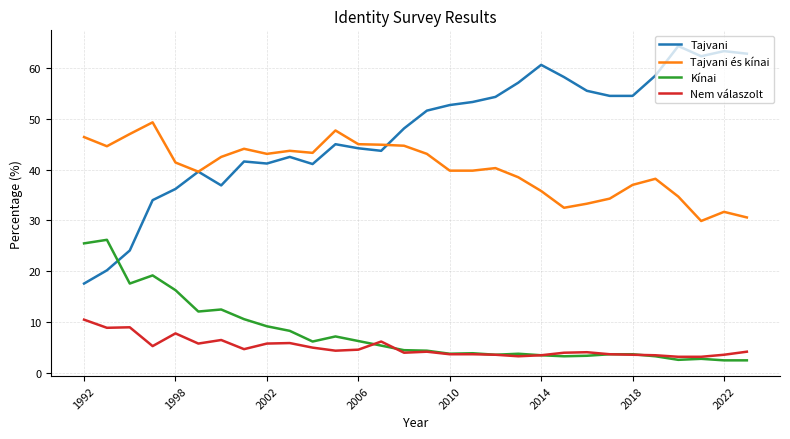

List the series in order of their peak value, lowest first.

Nem válaszolt, Kínai, Tajvani és kínai, Tajvani